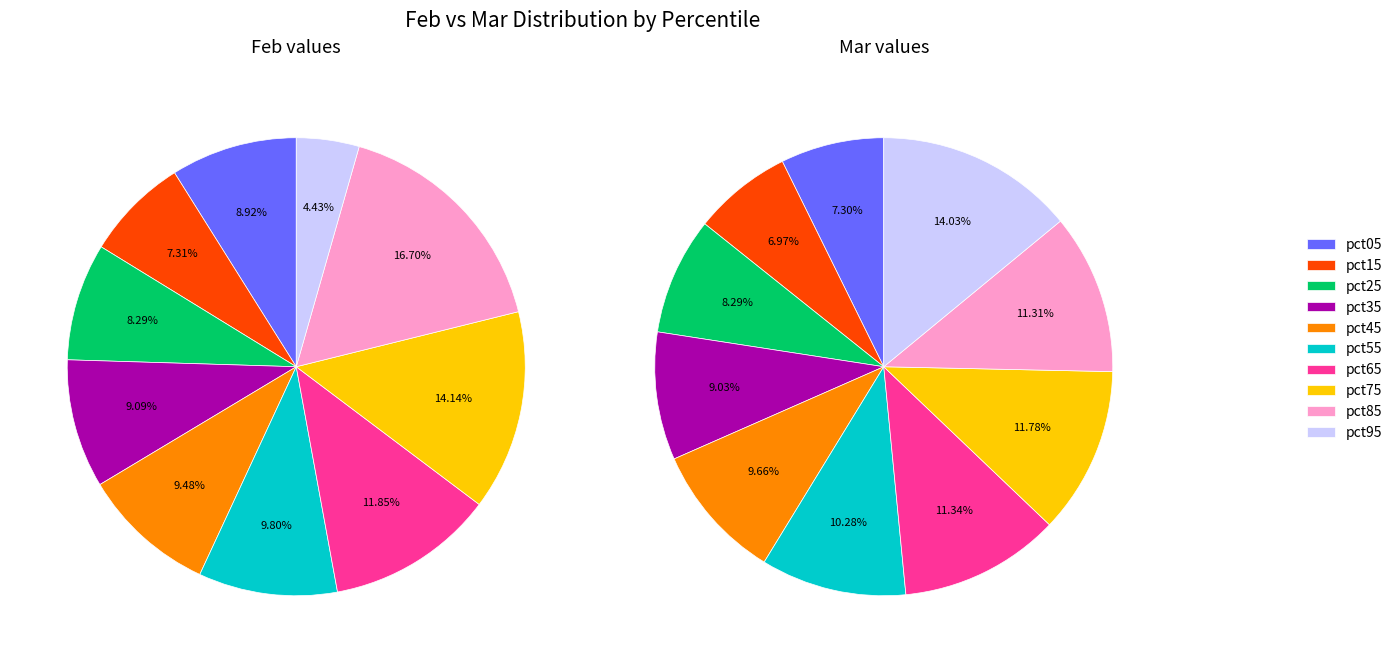

To the nearest percent, what is the difference between the feb_values and 7 slice percentages?

5%